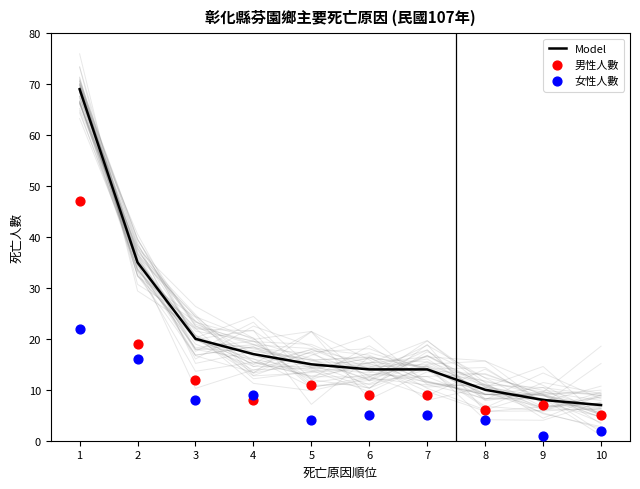

Which series has the largest total across all categories?

Model